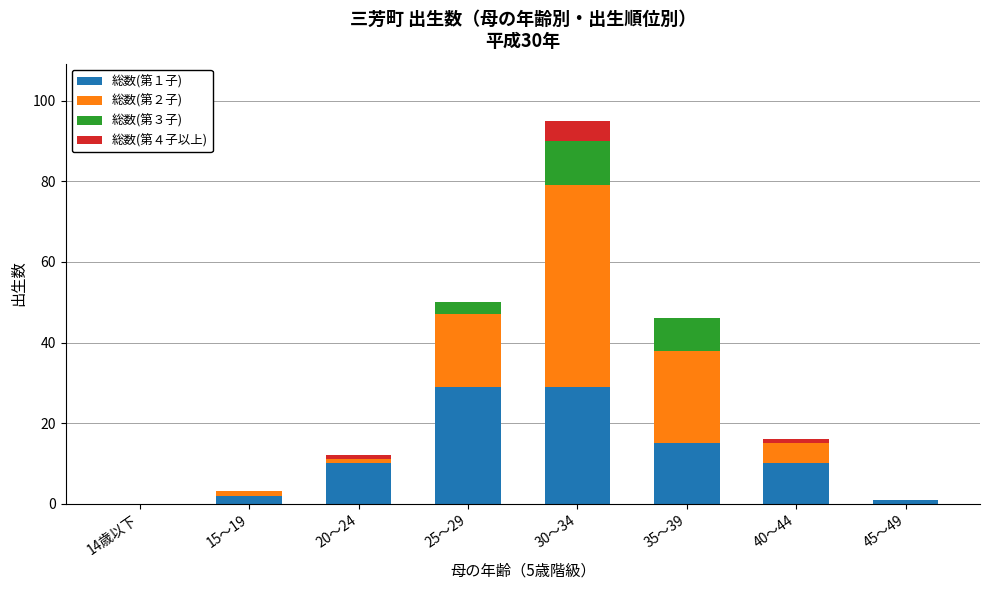

The value of 総数(第１子) at 35～39 is 5. True or false?

False